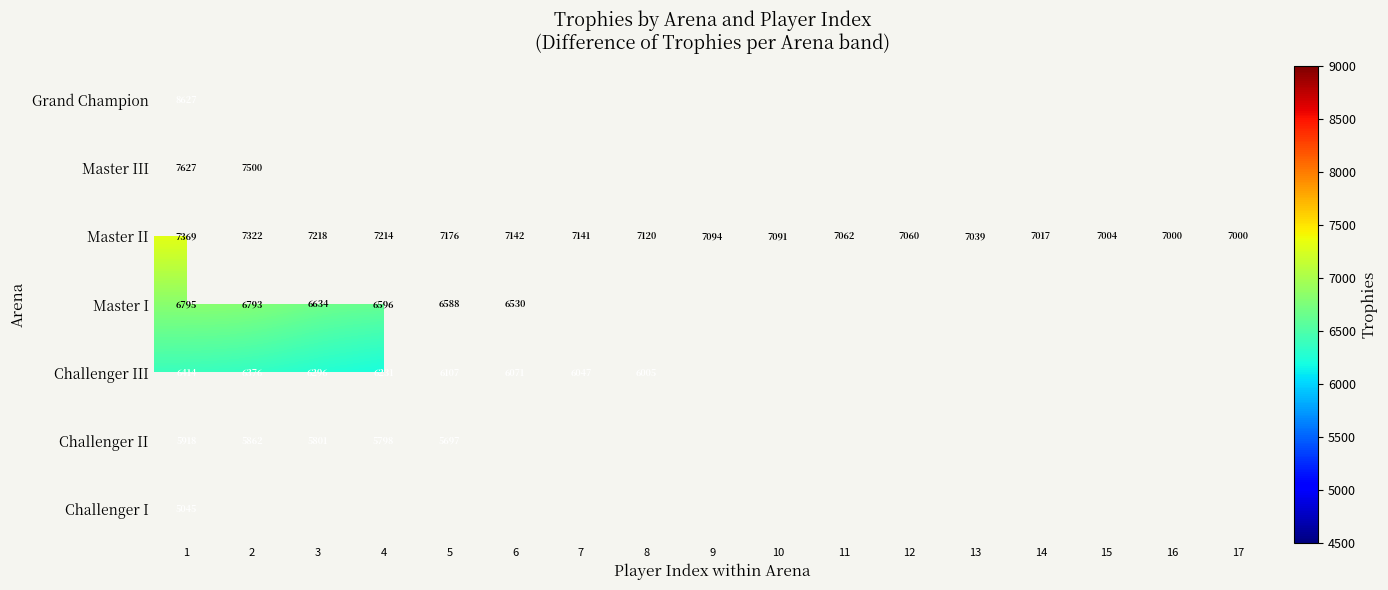

What is the smallest value displayed?

5045.0